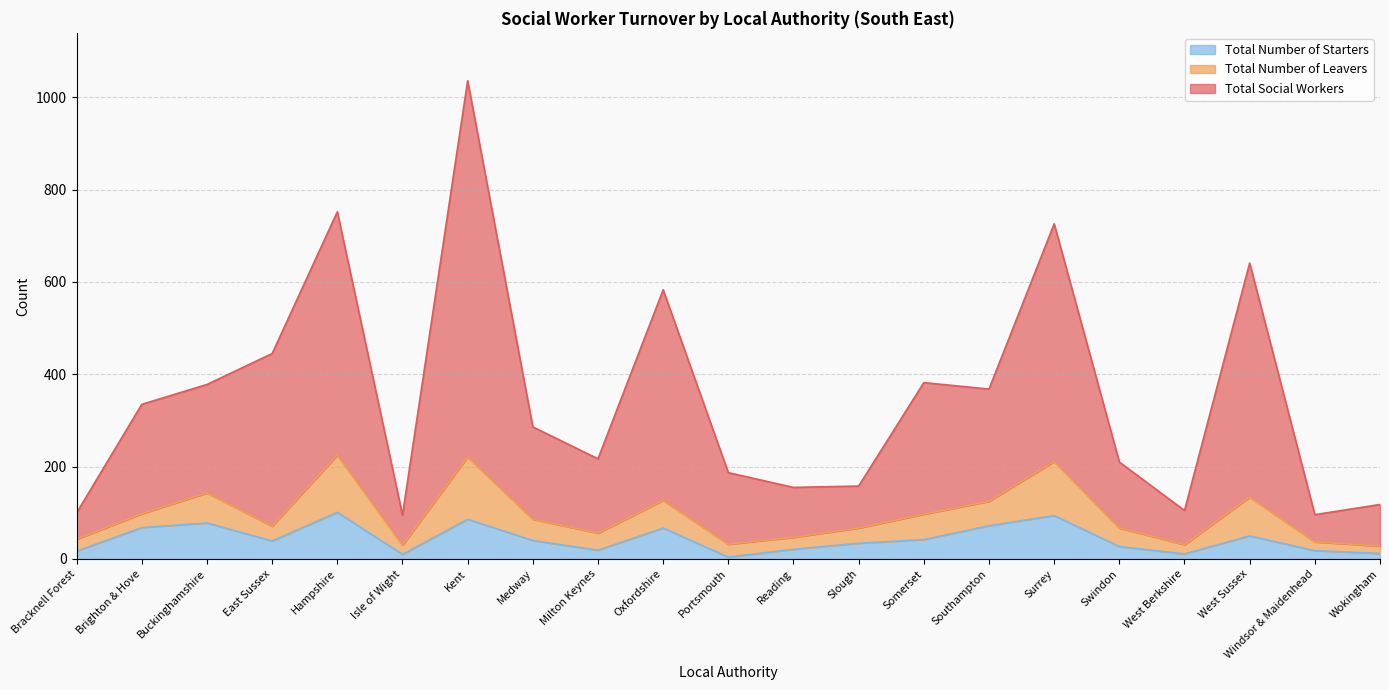

In Total Number of Starters, how many points are lower than both neighbors (excluding endpoints)?

5